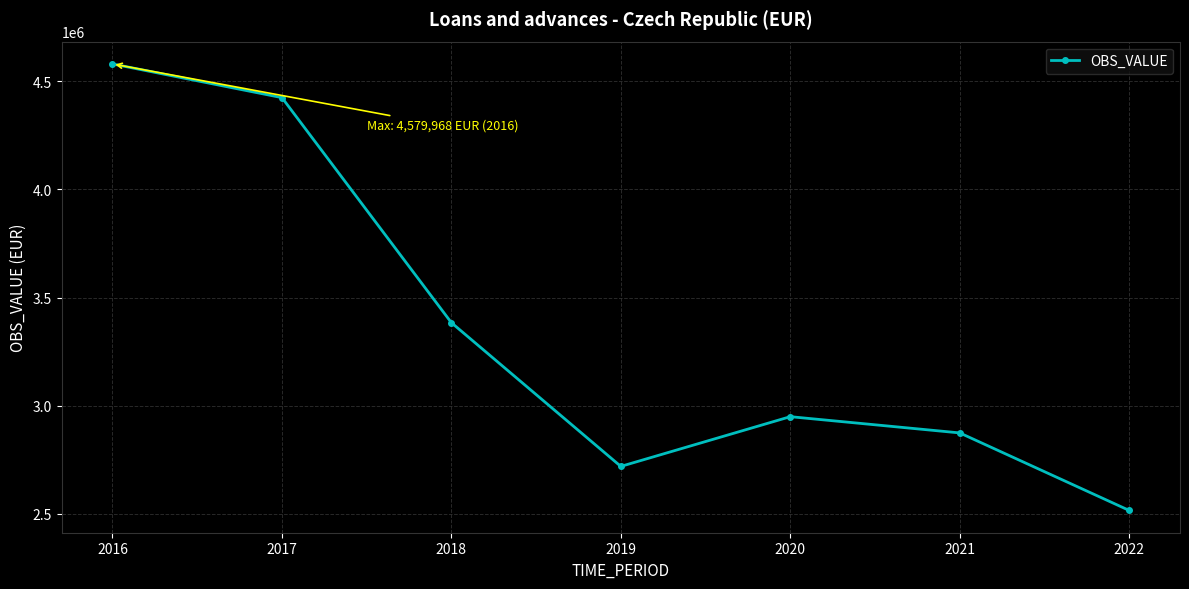

Which has a higher value, 2016 or 2019?

2016